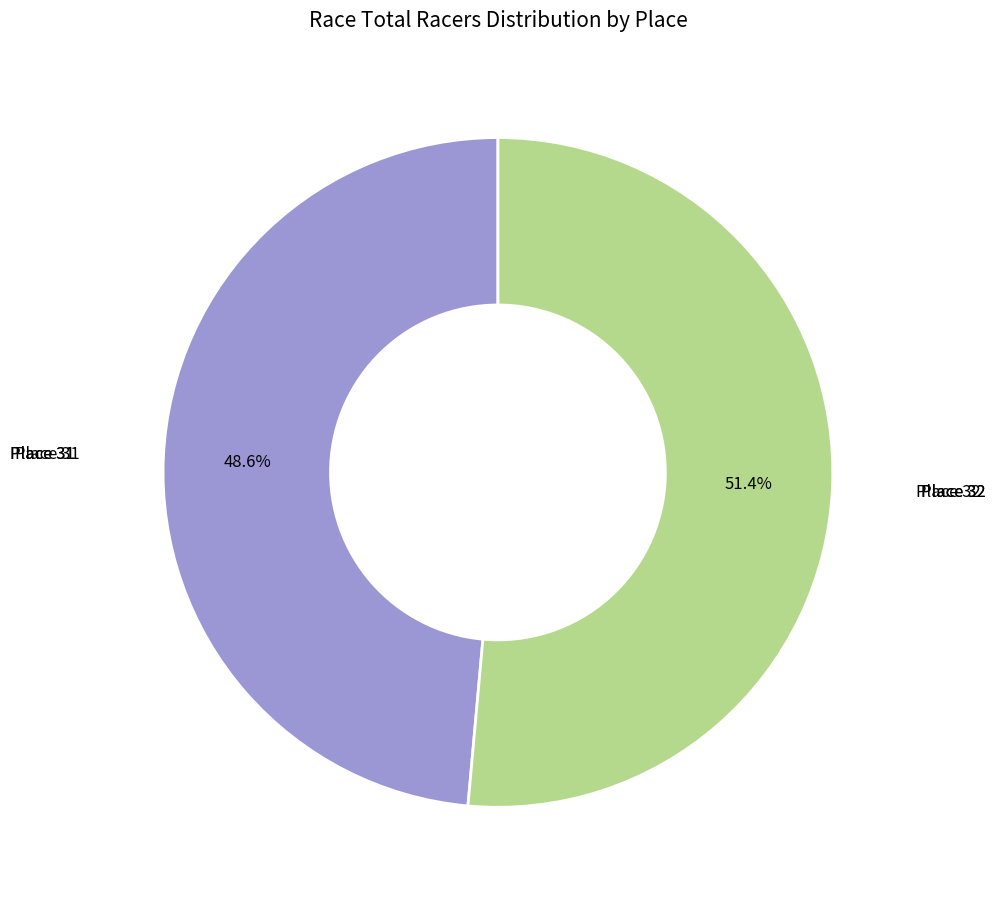

How many segments does this pie chart have?

2